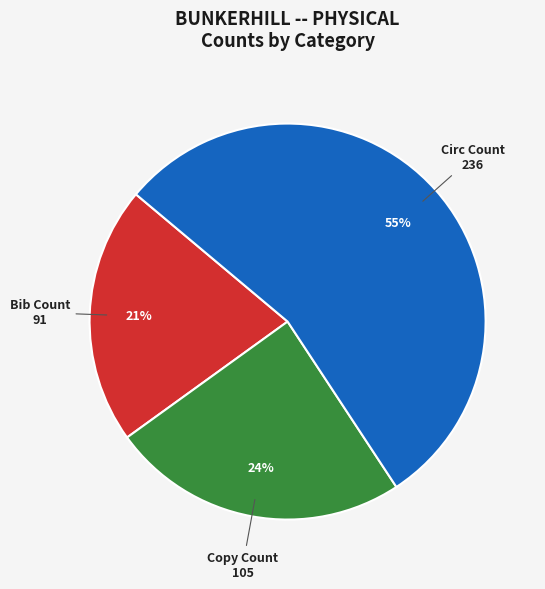

What percentage is the Copy Count slice, to the nearest percent?

24%